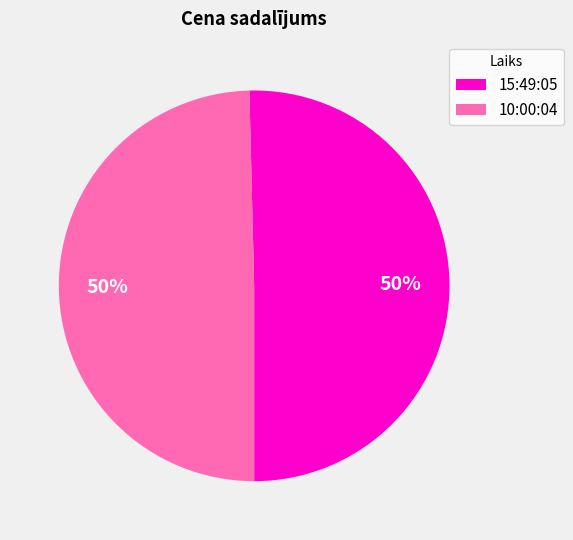

To the nearest percent, what portion does 15:49:05 represent?

50%